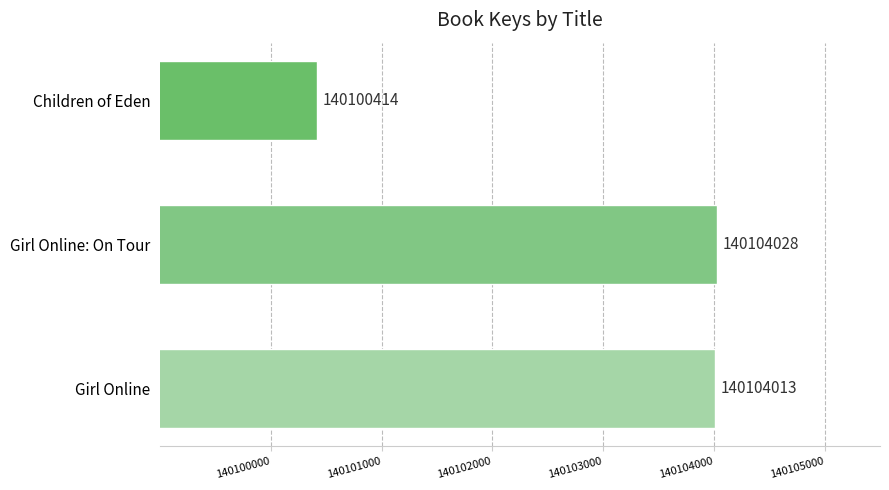

What is the label of the 1st bar from the bottom?

Girl Online